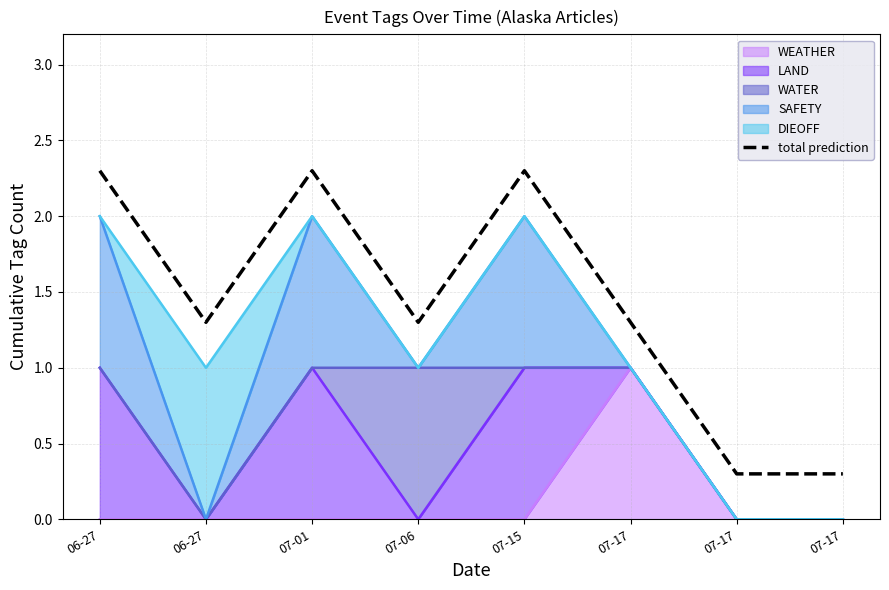

Where is the first local maximum?

07-01